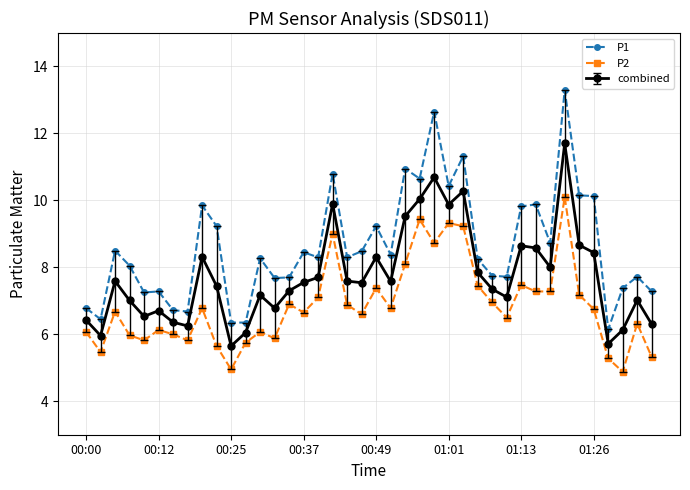

What is the maximum value shown in the chart?

13.3